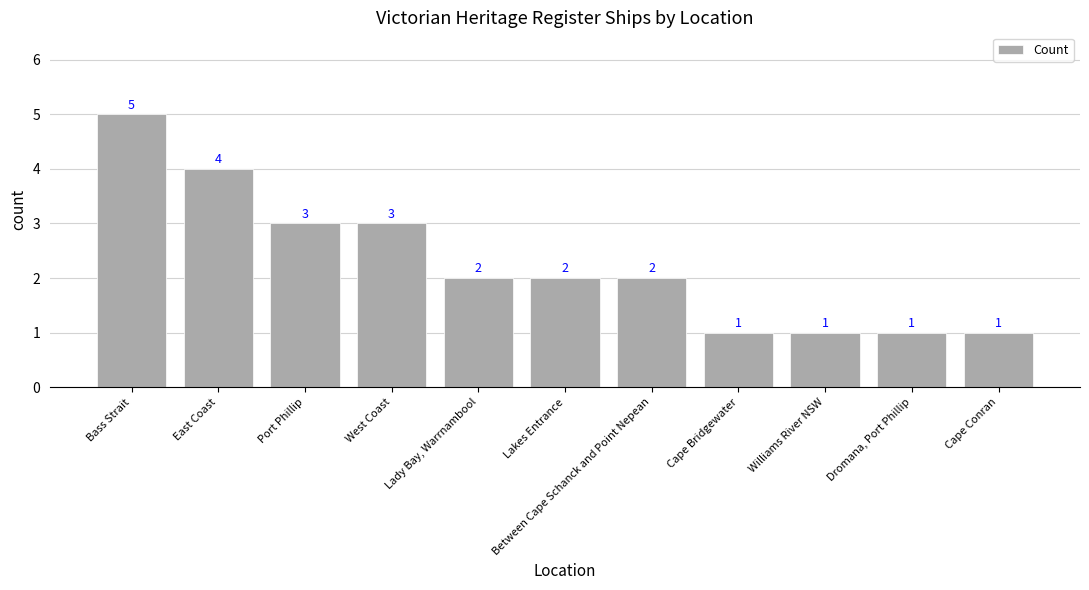

What is the label of the 10th bar from the right?

East Coast